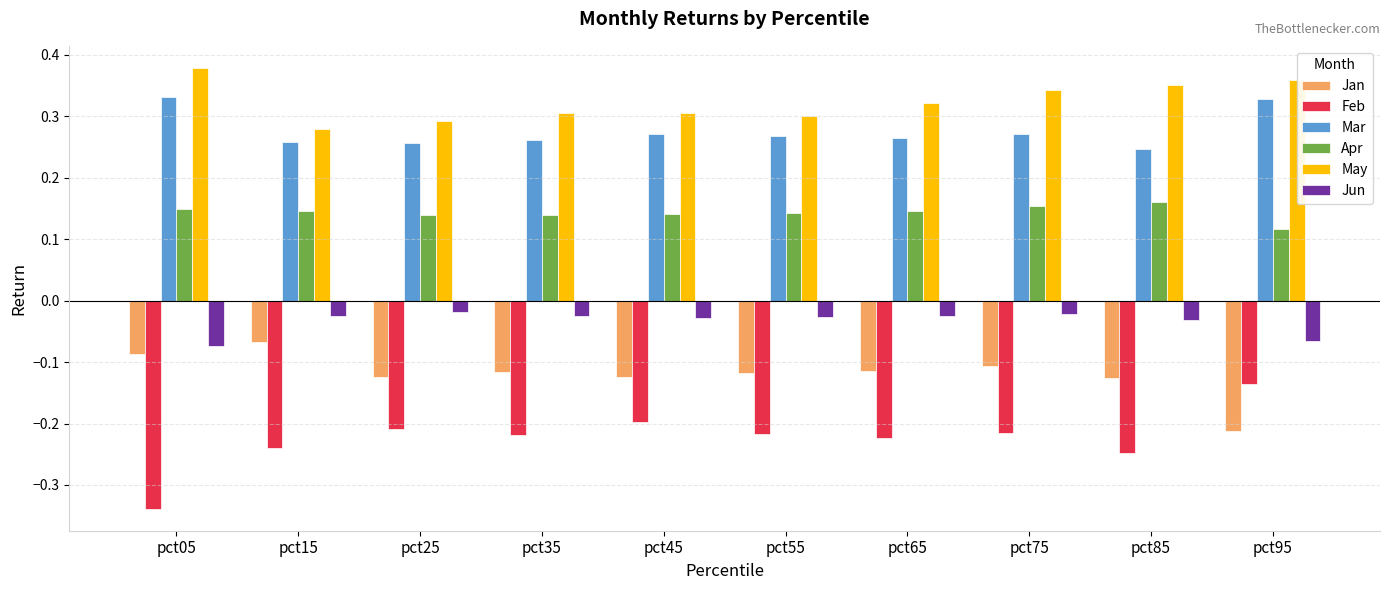

At pct25, list the series in order from smallest to largest.

Feb, Jan, Jun, Apr, Mar, May